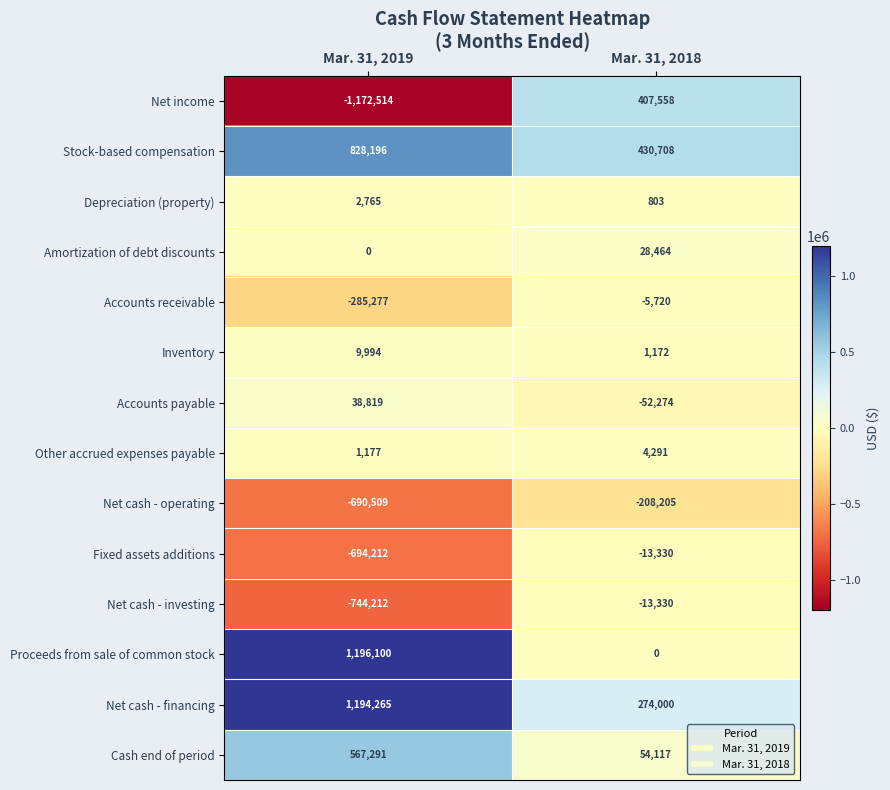

Is it true that Net cash - operating equals -208205 at Mar. 31, 2018?

True